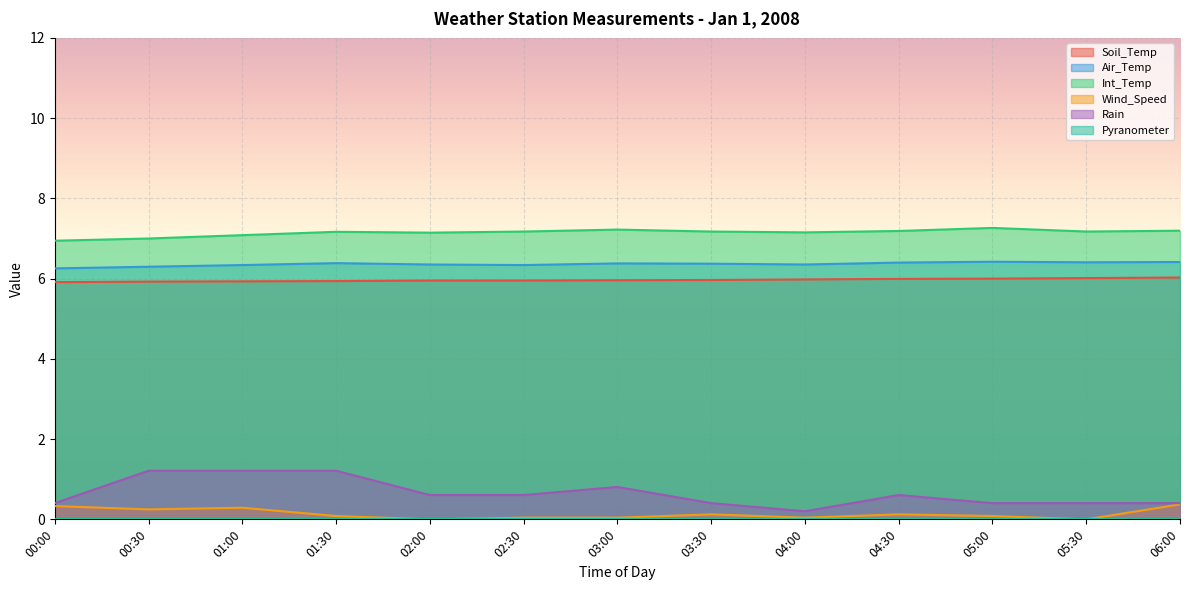

What is the label of the 13th point from the left?

06:00